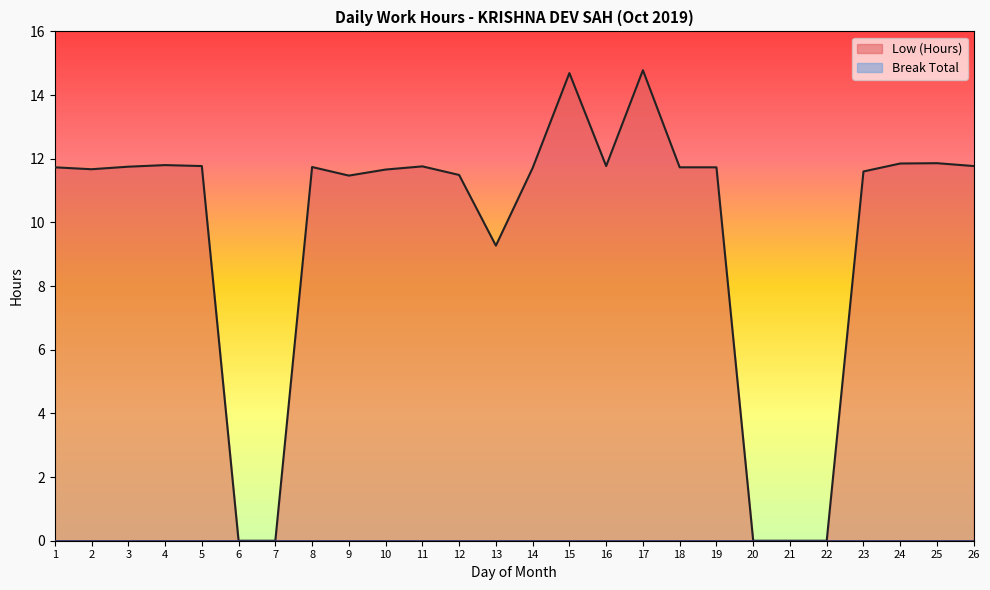

List the series in order of their overall mean, lowest first.

Break Total line, Low (Hours) line